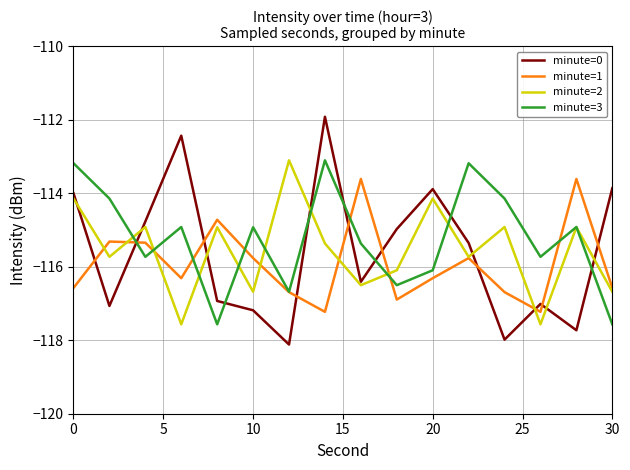

Count the number of categories in the chart.

16